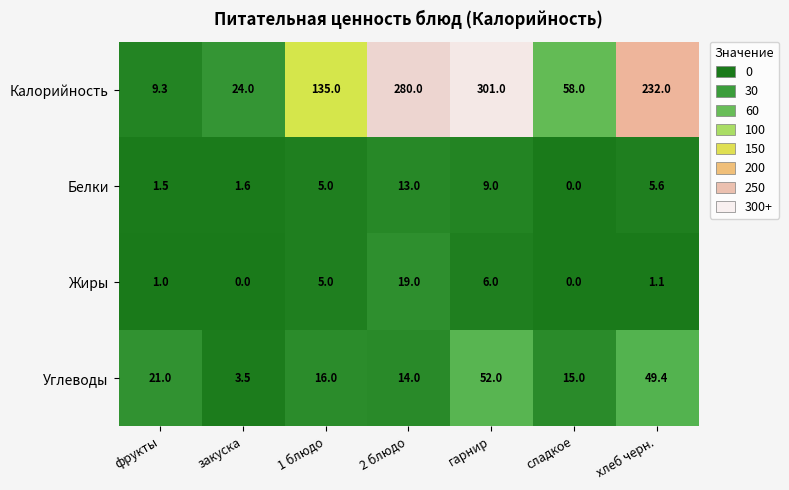

Reading left to right, list all the values displayed in this chart.

Калорийность: 9.3	24.0	135.0	280.0	301.0	58.0	232.0
Белки: 1.5	1.6	5.0	13.0	9.0	0.0	5.6
Жиры: 1.0	0.0	5.0	19.0	6.0	0.0	1.1
Углеводы: 21.0	3.5	16.0	14.0	52.0	15.0	49.4